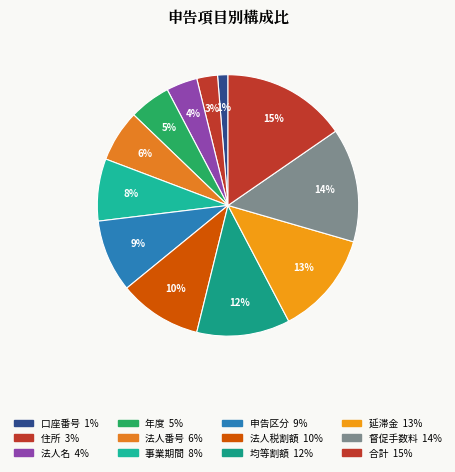

To the nearest percent, what is the average slice percentage?

8%